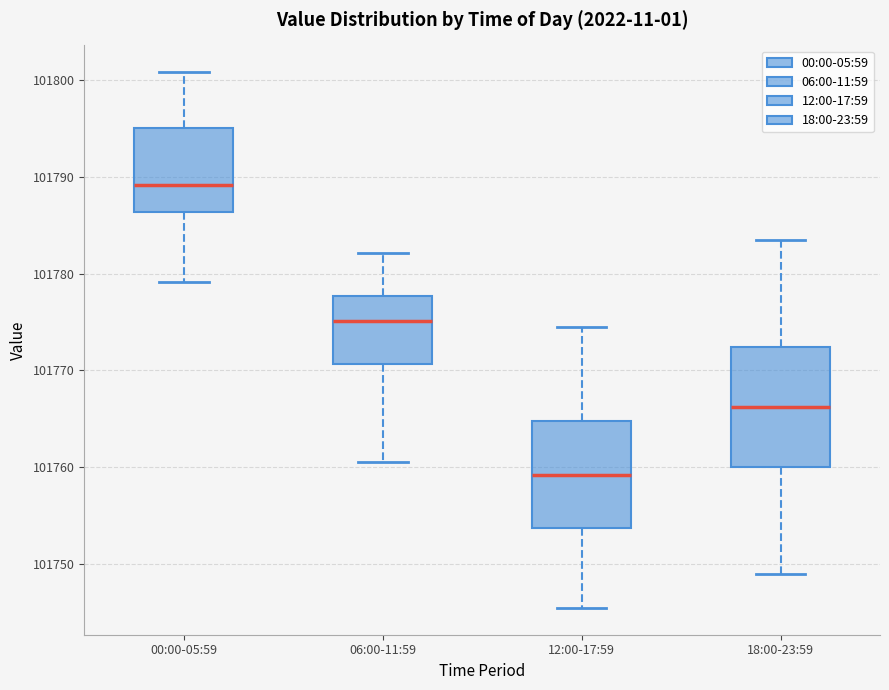

Which box is the tallest, from its lower edge to its upper edge?

18:00-23:59